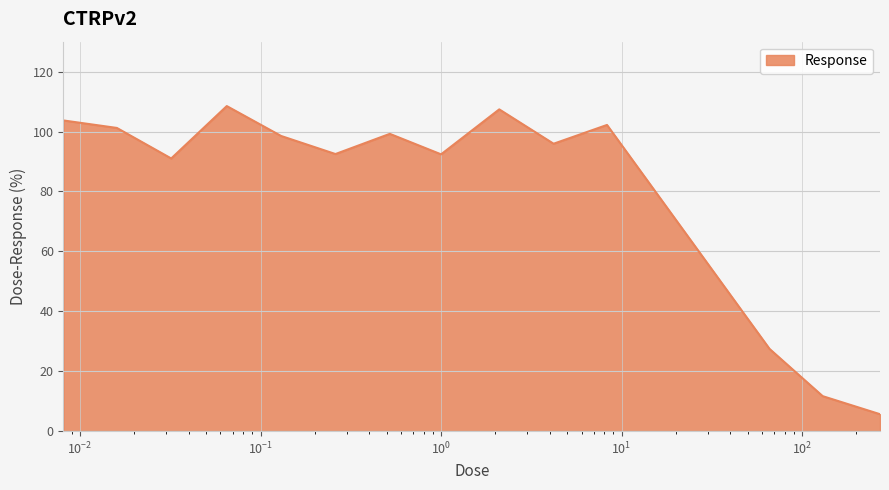

What is the difference between the maximum and minimum values?

102.9